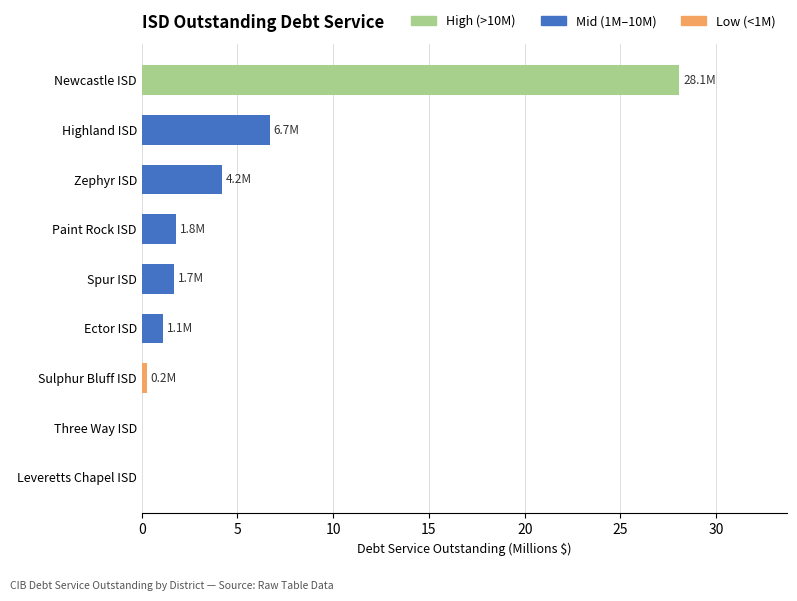

Which has a higher value, Three Way ISD or Newcastle ISD?

Newcastle ISD